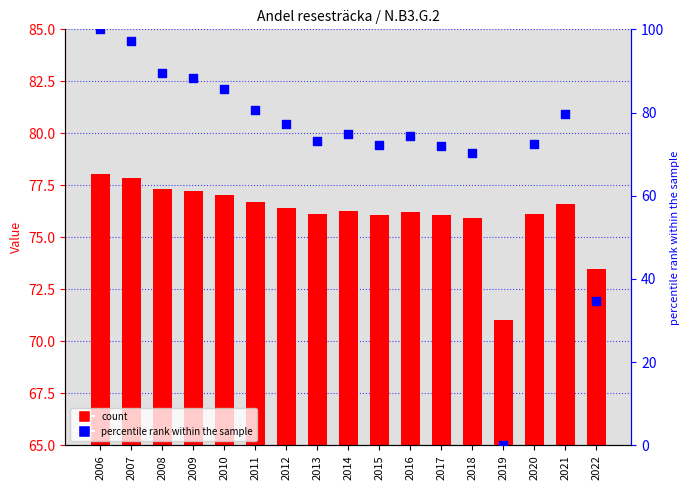

Which series reaches the maximum Y coordinate?

percentile rank within the sample